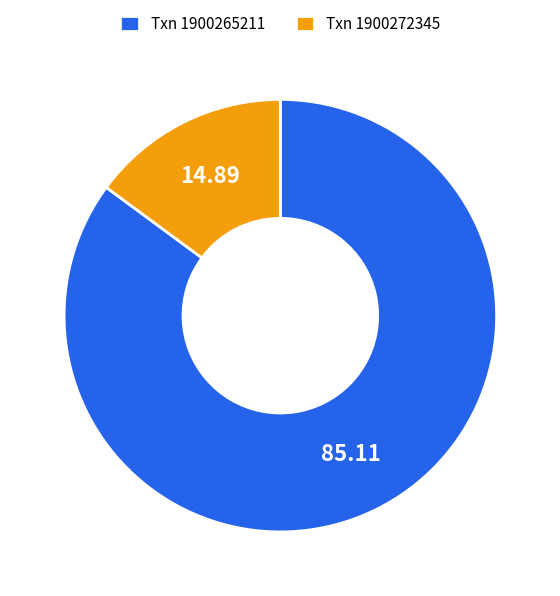

What is the ratio of the value at Txn 1900265211 to the value at Txn 1900272345?

5.7